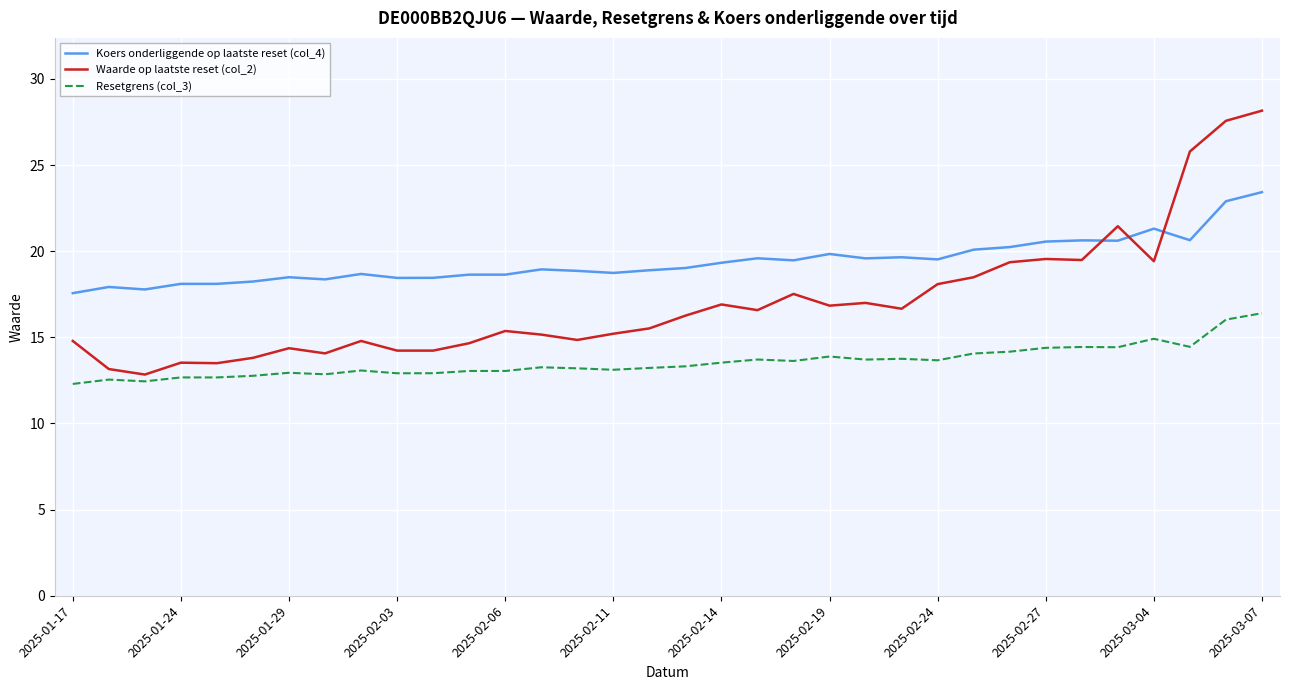

True or false: Resetgrens (col_3) and Waarde op laatste reset (col_2) intersect in this chart.

False